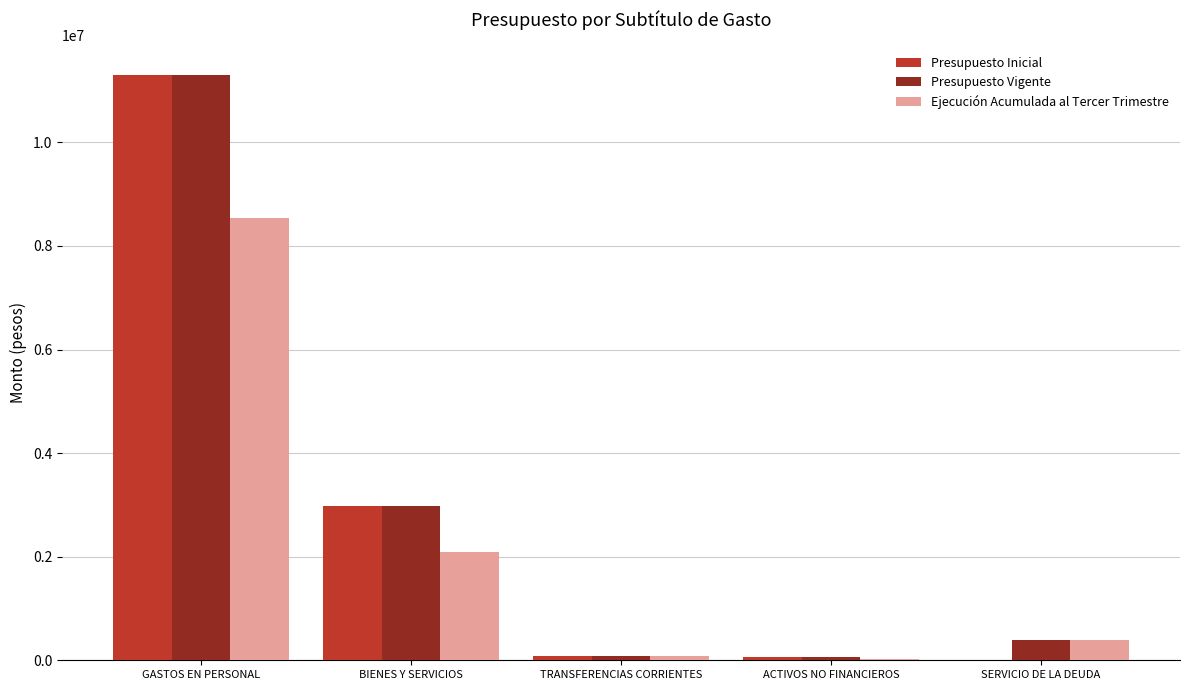

What is the total value across all series at GASTOS EN PERSONAL?

31153856